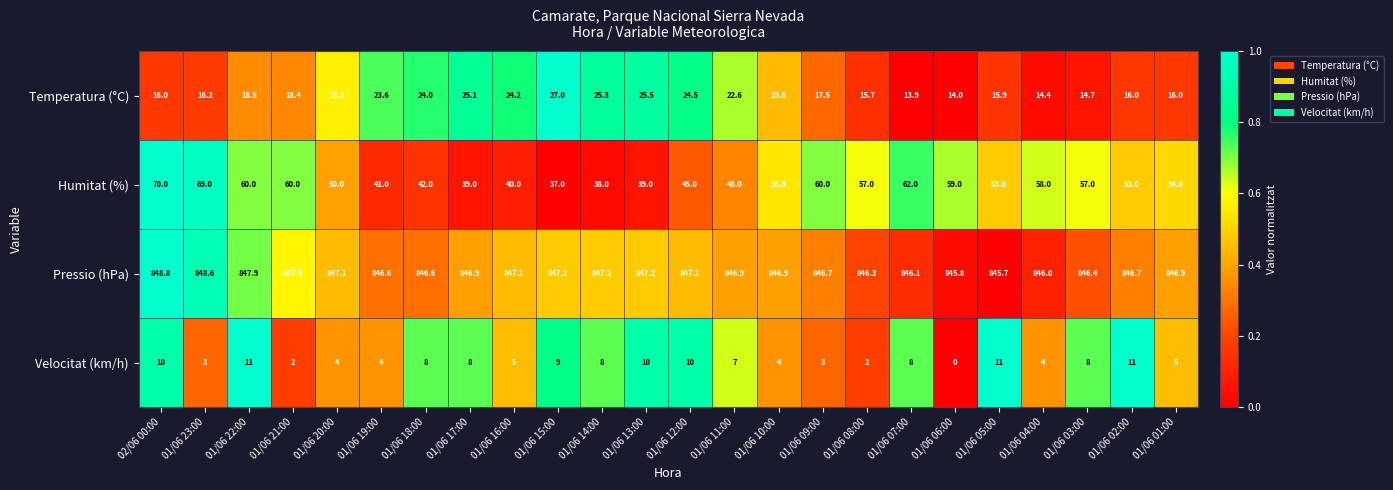

At which category is the sum across all series the highest?

02/06 00:00